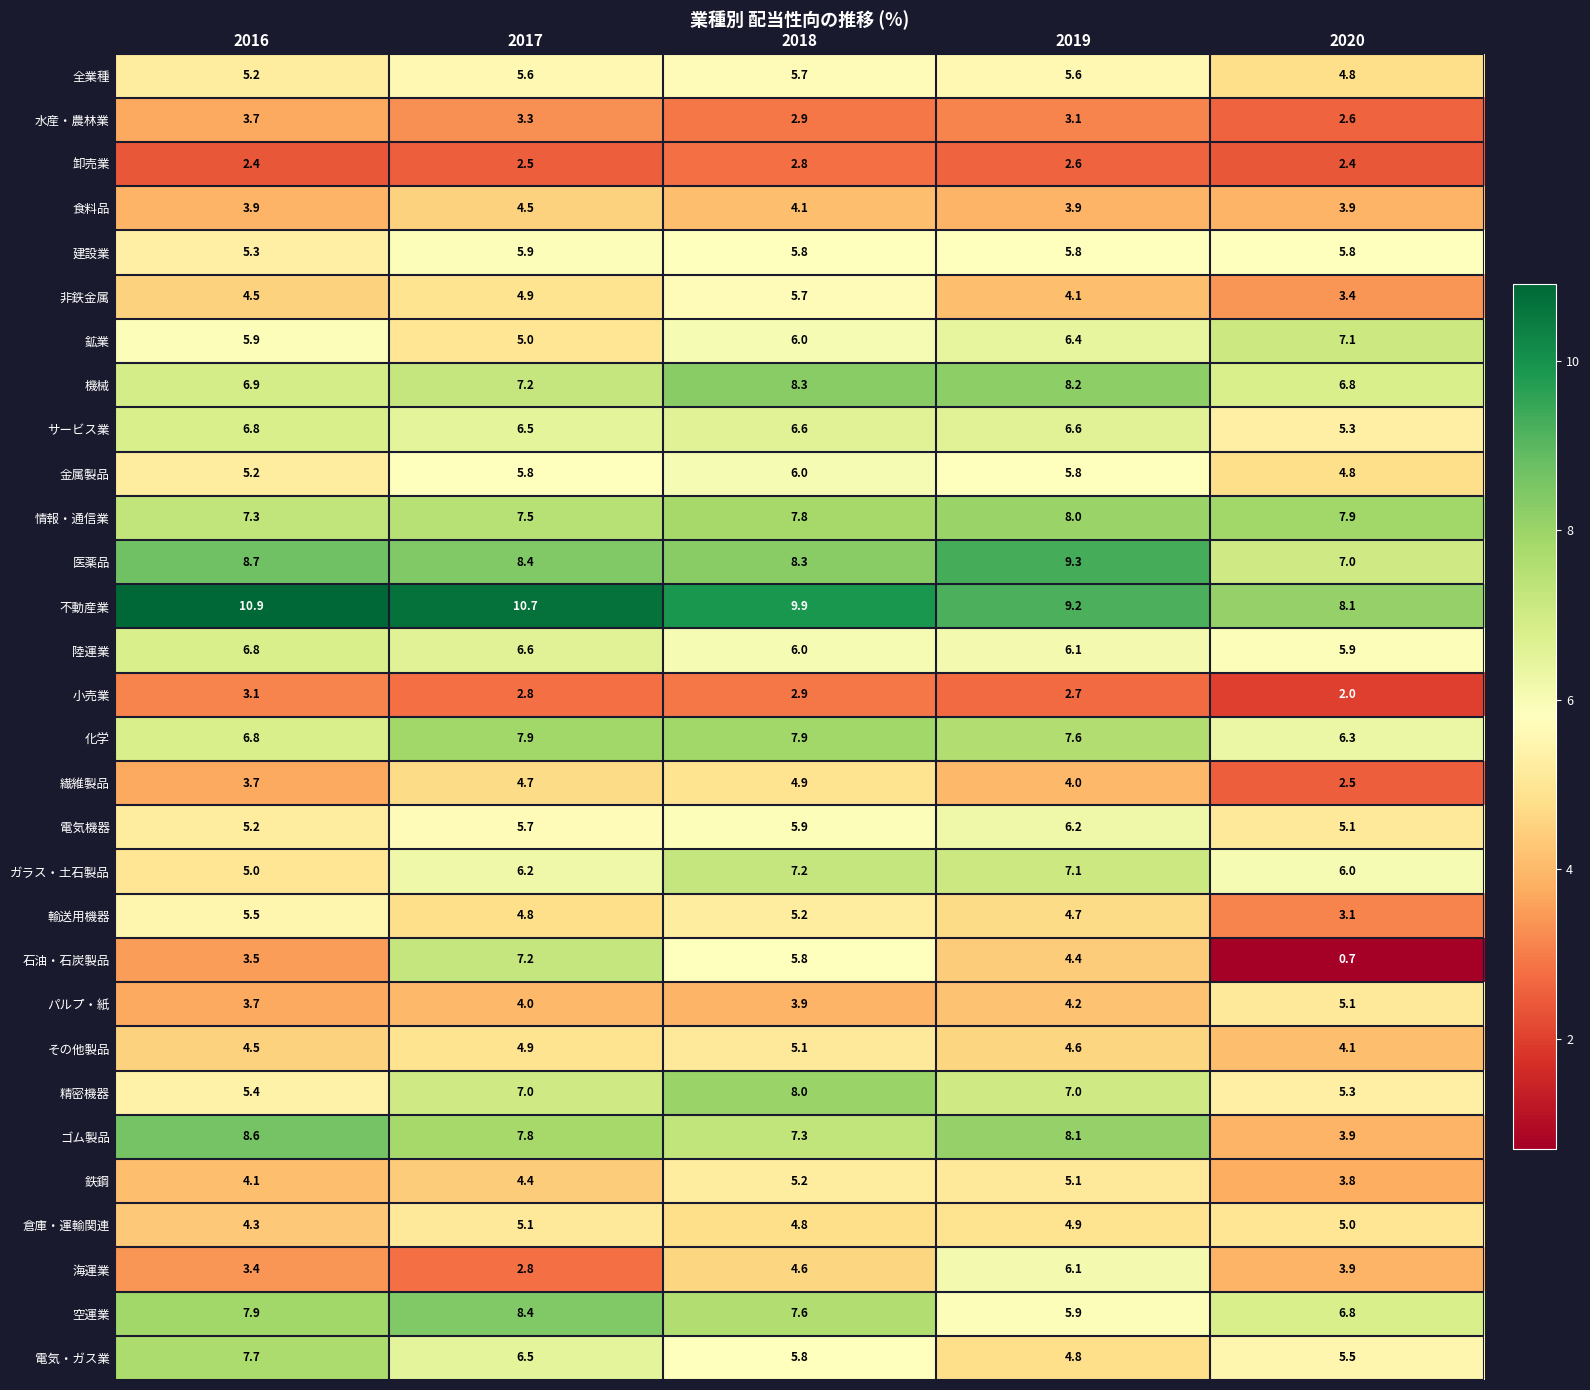

What is the smallest value displayed?

0.7